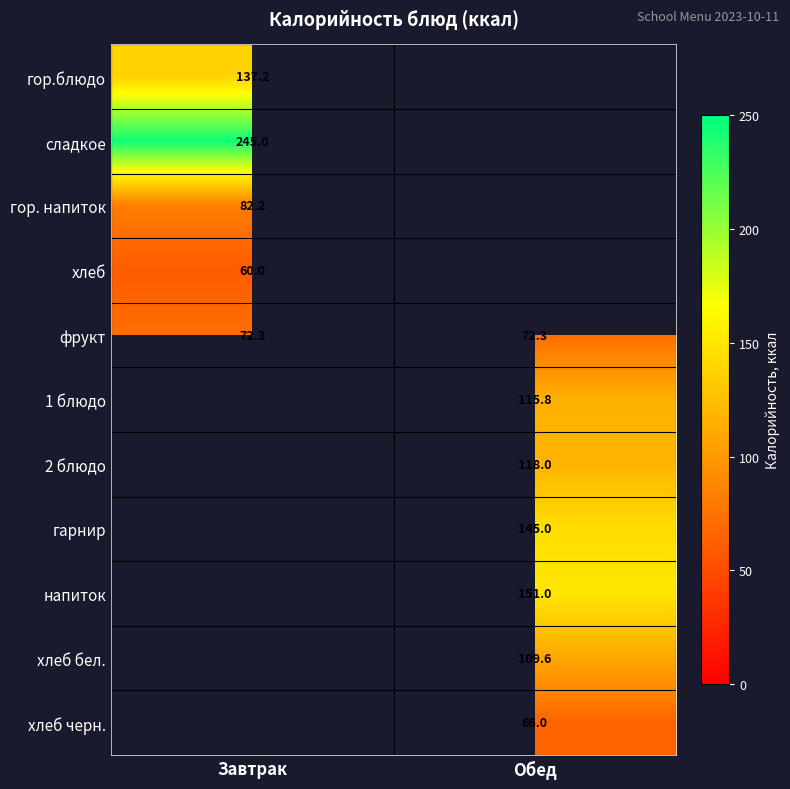

Is the value of гарнир at Обед greater than the value of 2 блюдо at Обед?

Yes